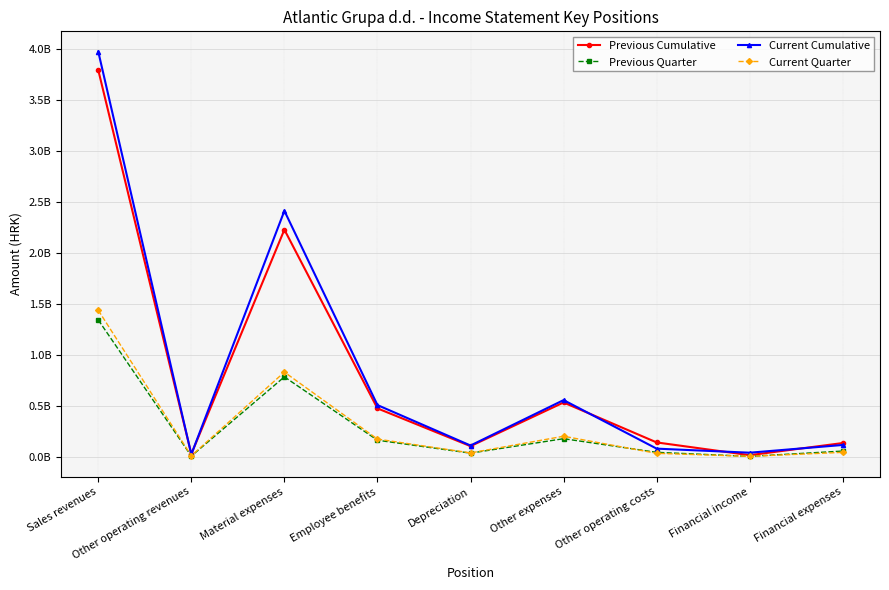

At which category does Current Cumulative reach its first local valley?

Other operating revenues